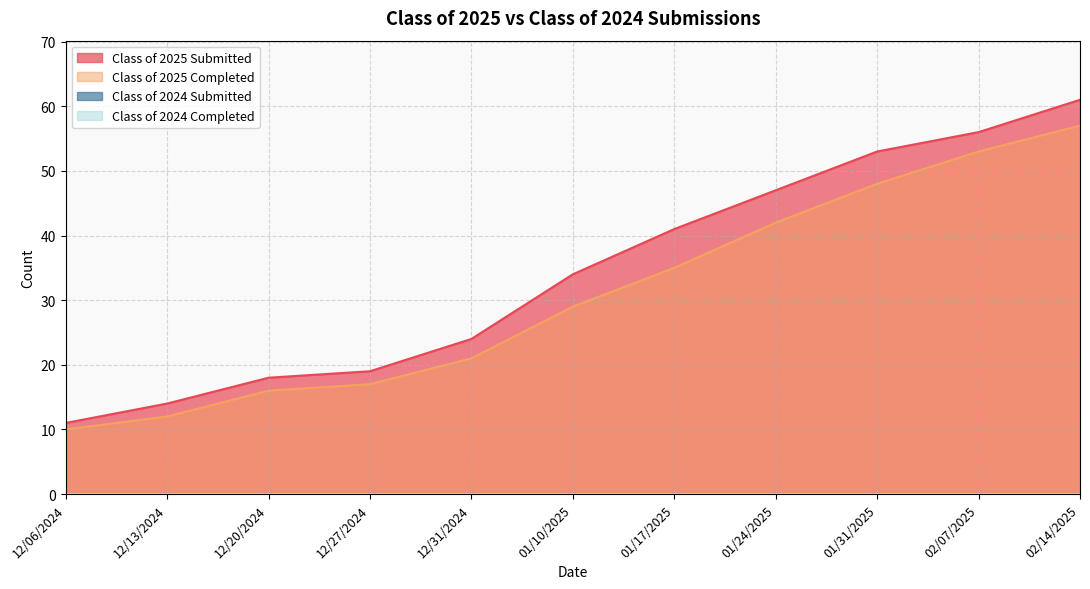

Does the chart display data point markers on the line(s)?

No